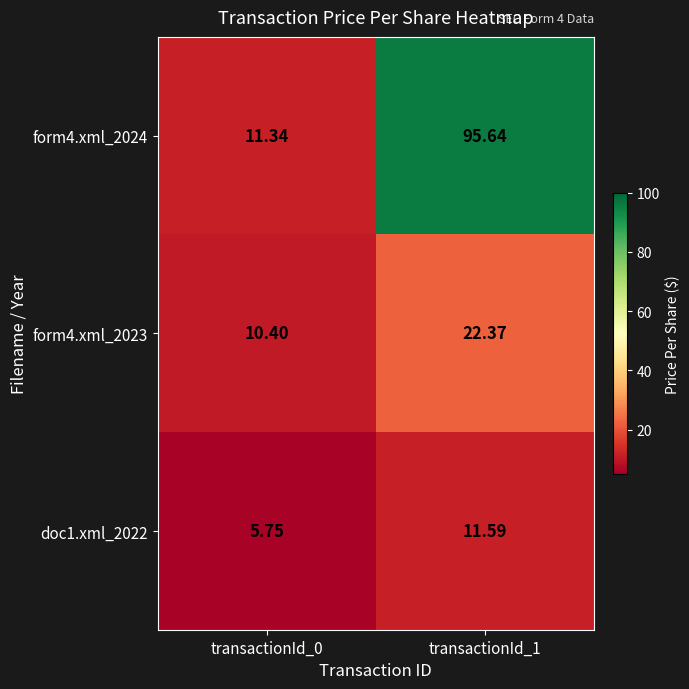

Is the value of doc1.xml_2022 at transactionId_1 greater than the value of form4.xml_2024 at transactionId_0?

Yes